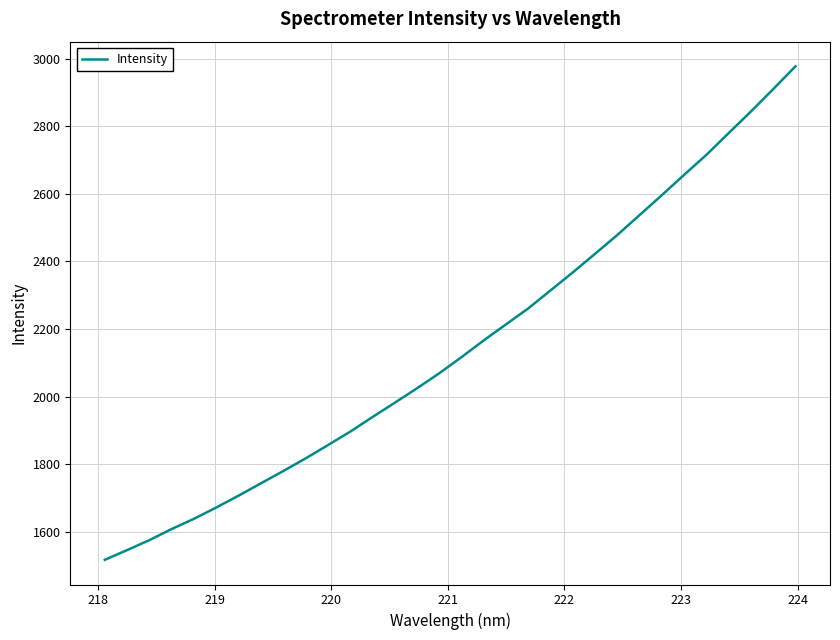

What is the difference between the maximum and minimum values?

1461.2